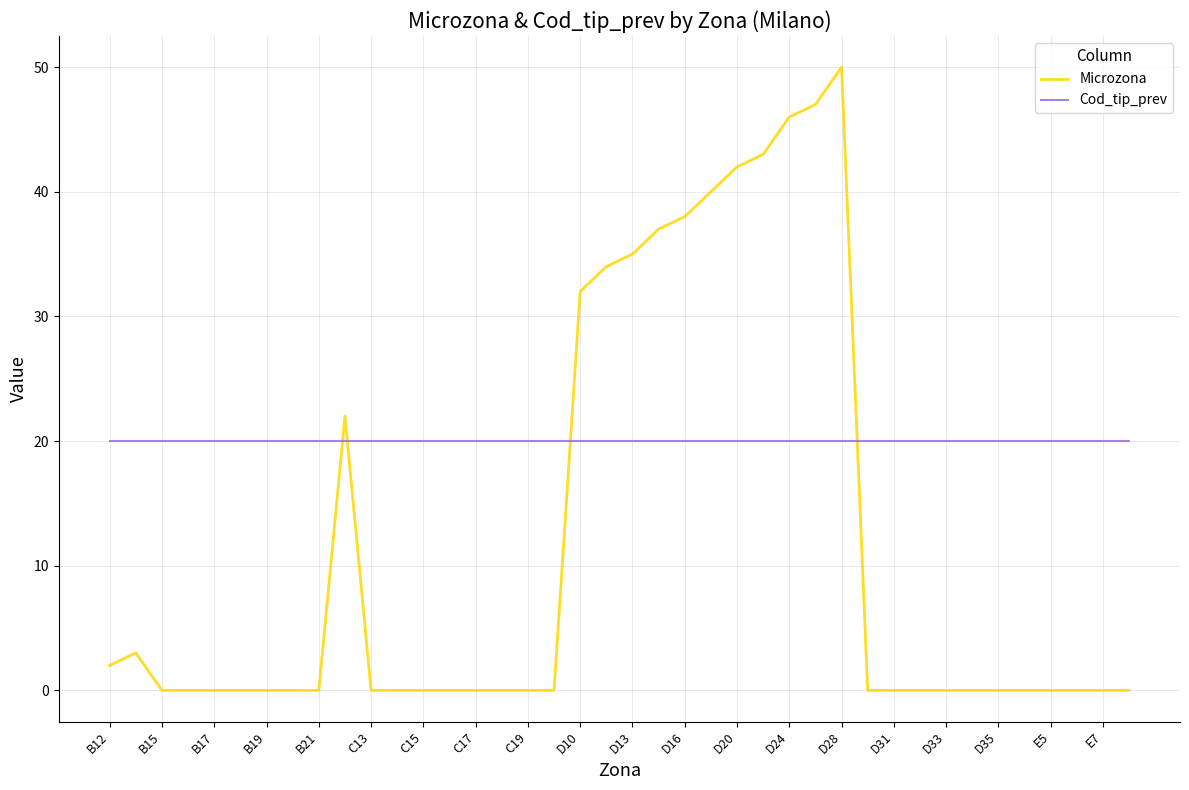

List the series in order of their peak value, lowest first.

Cod_tip_prev, Microzona